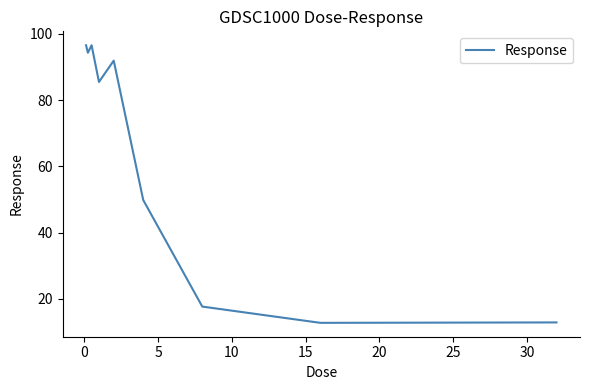

What is the difference between the maximum and minimum values?

83.8